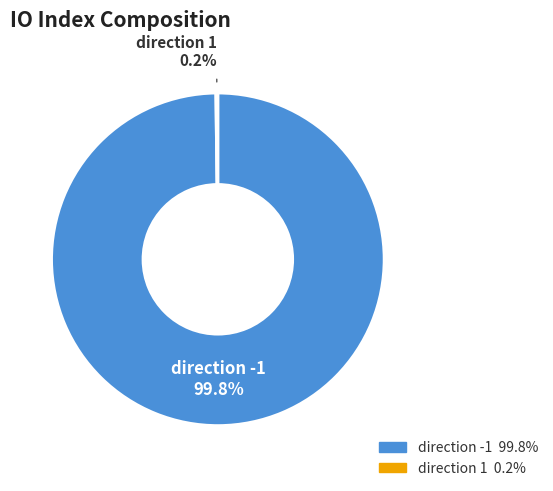

Is there a majority slice in this chart?

Yes